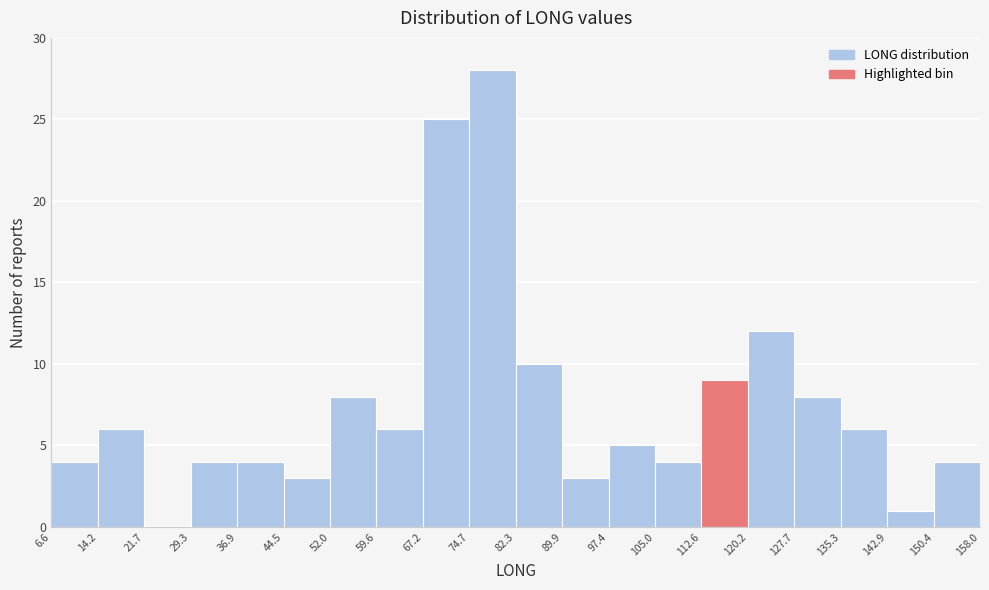

Reading left to right, transcribe this chart: for each bar, give the range it covers on the x-axis and its height. The values are not printed on the chart, so give them approximately, as read against the axis.

6.6 to 14.2: 4
14.2 to 21.7: 6
21.7 to 29.3: 0
29.3 to 36.9: 4
36.9 to 44.5: 4
44.5 to 52.0: 3
52.0 to 59.6: 8
59.6 to 67.2: 6
67.2 to 74.7: 25
74.7 to 82.3: 28
82.3 to 89.9: 10
89.9 to 97.4: 3
97.4 to 105.0: 5
105.0 to 112.6: 4
112.6 to 120.2: 9
120.2 to 127.7: 12
127.7 to 135.3: 8
135.3 to 142.9: 6
142.9 to 150.4: 1
150.4 to 158.0: 4